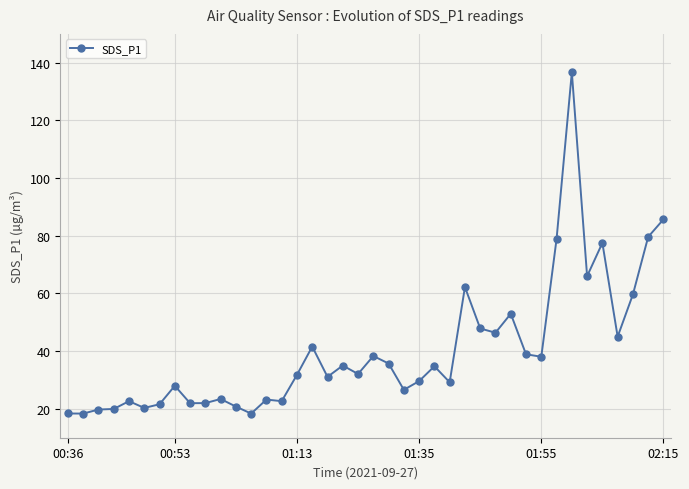

True or false: the data has more than 0 interior local peaks.

True